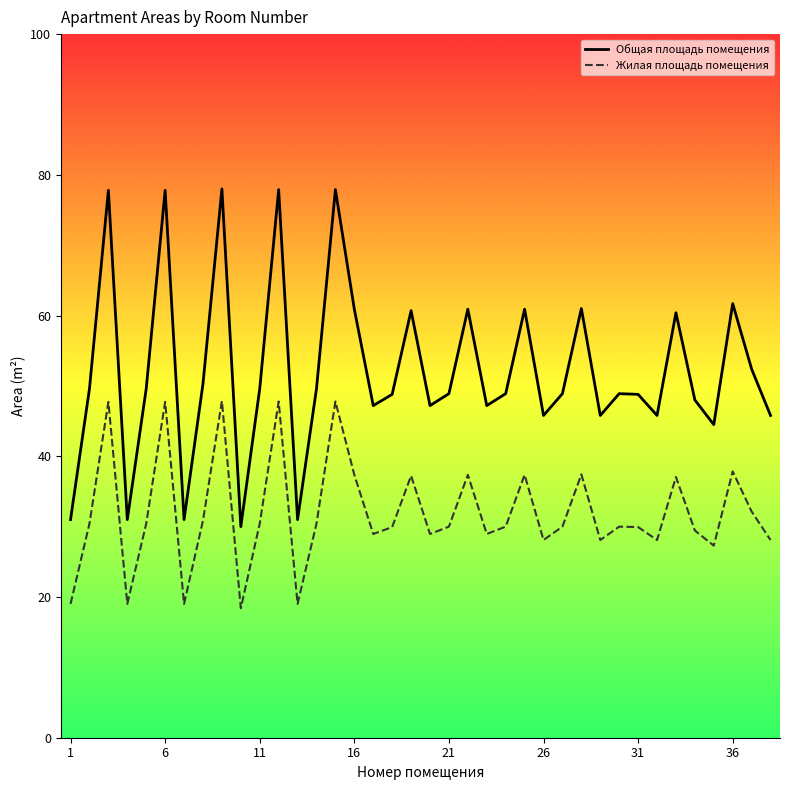

What is the maximum value shown in the chart?

78.0